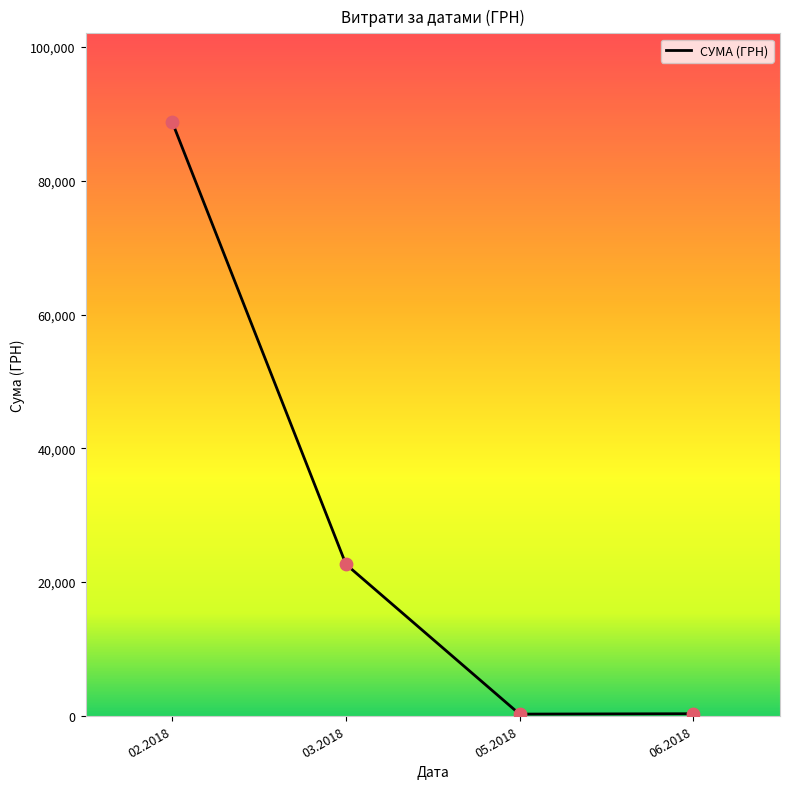

What is the change in value from 02.2018 to 05.2018?

-88497.5